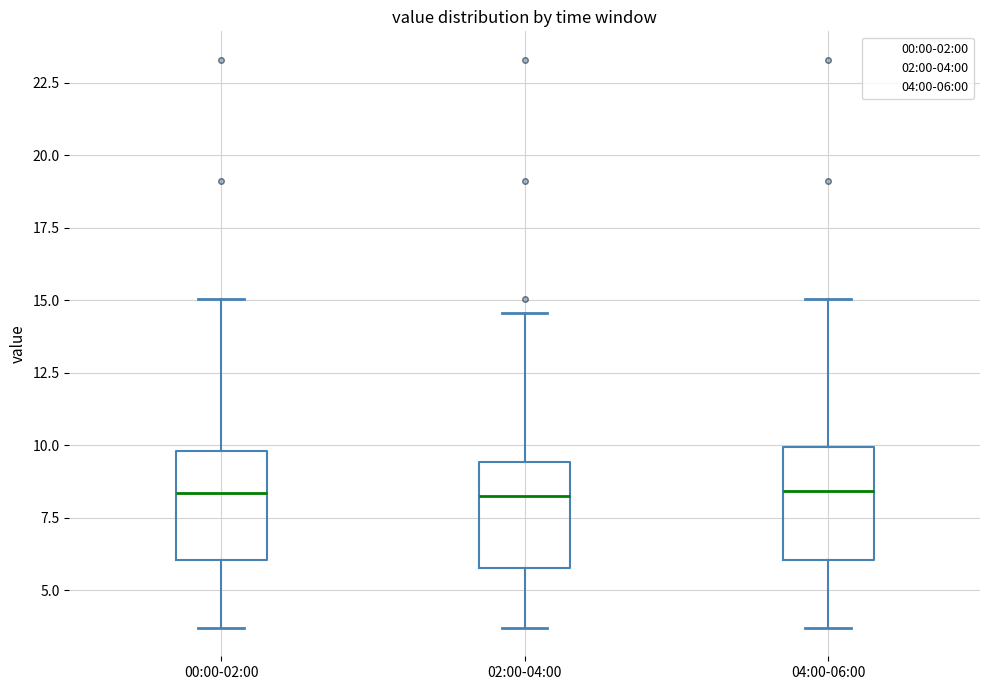

Where does the median line of the box for 02:00-04:00 sit on the y-axis? The values are not printed on the chart, so give them approximately, as read against the axis.

8.5